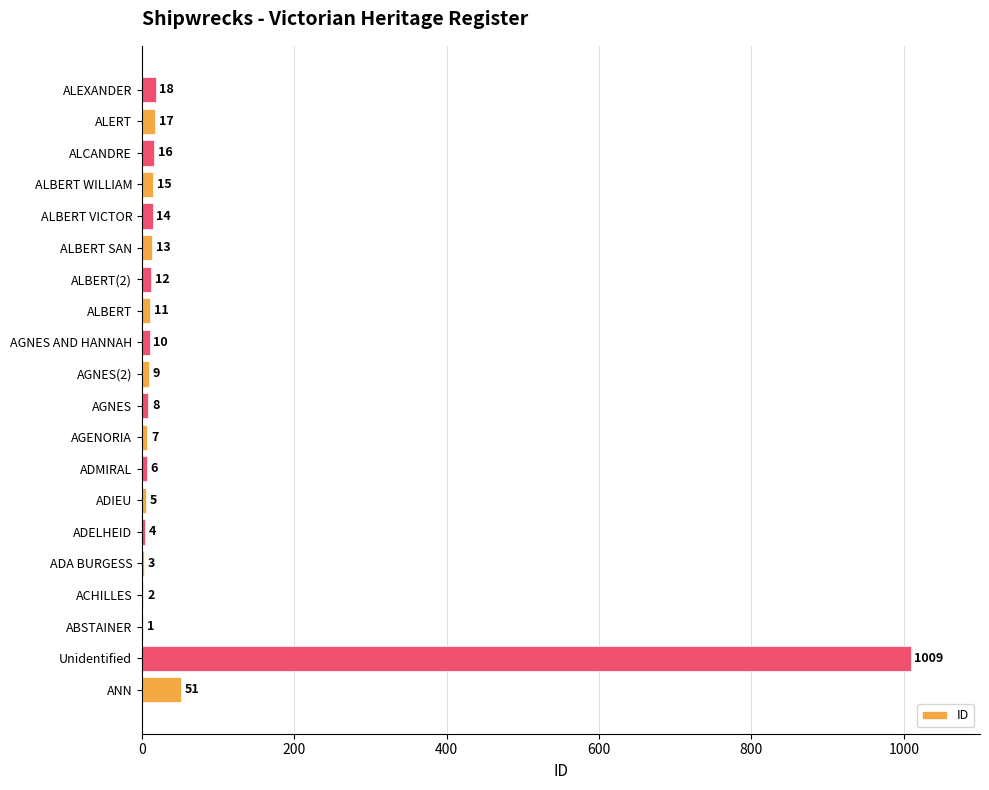

Are the bars horizontal?

Yes